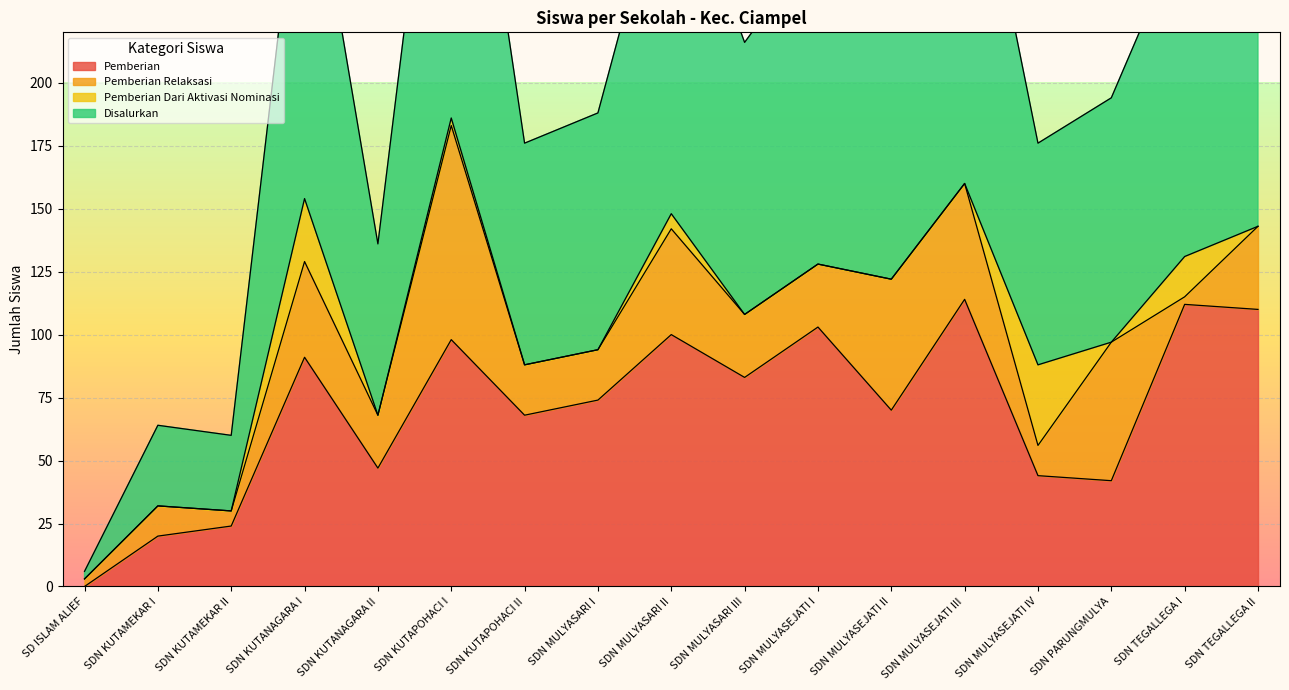

What is the label of the 8th point from the right?

SDN MULYASARI III